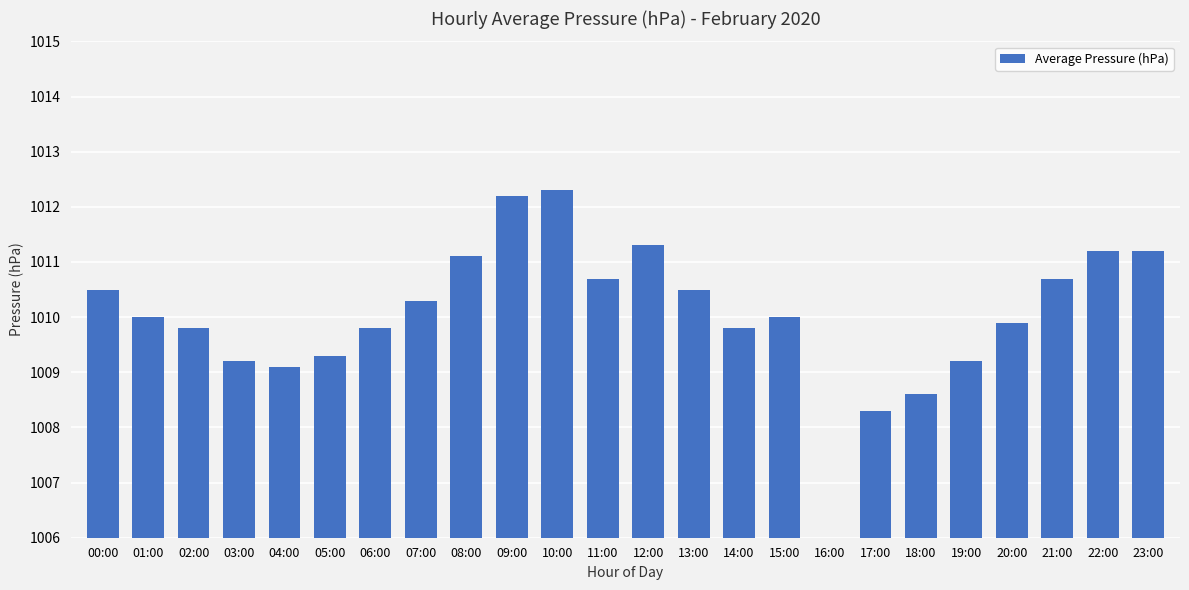

Is it true that the value at 02:00 is 1009.8?

True